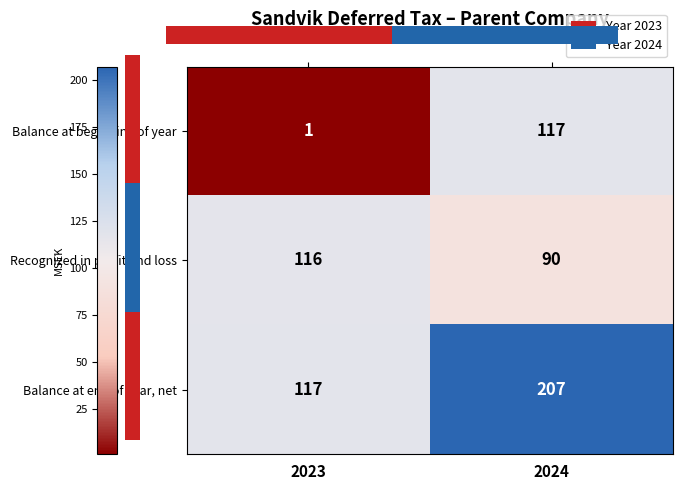

What is the maximum value for Balance at end of year, net?

207